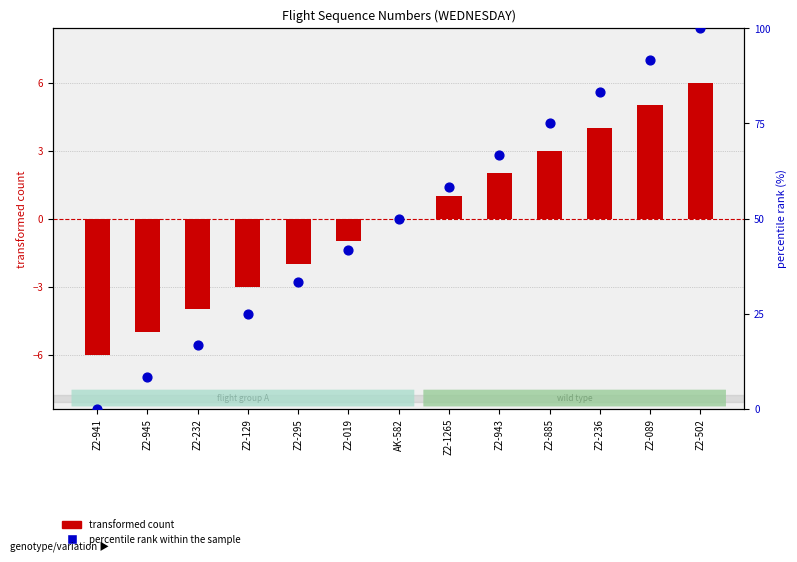

What is the total value across all series at Z2-089?

96.7